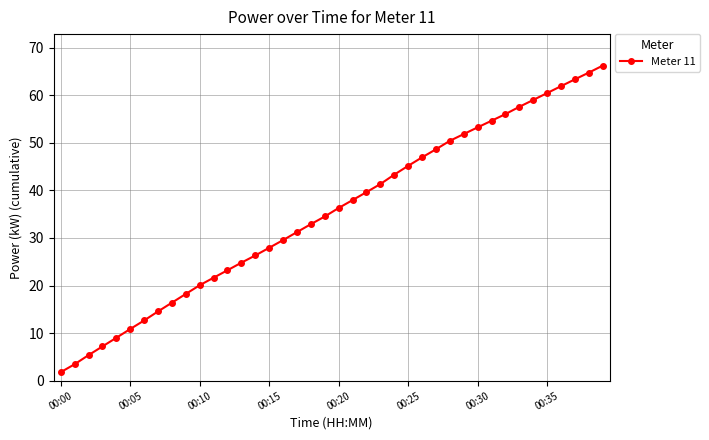

True or false: the data has more than 0 interior local peaks.

False